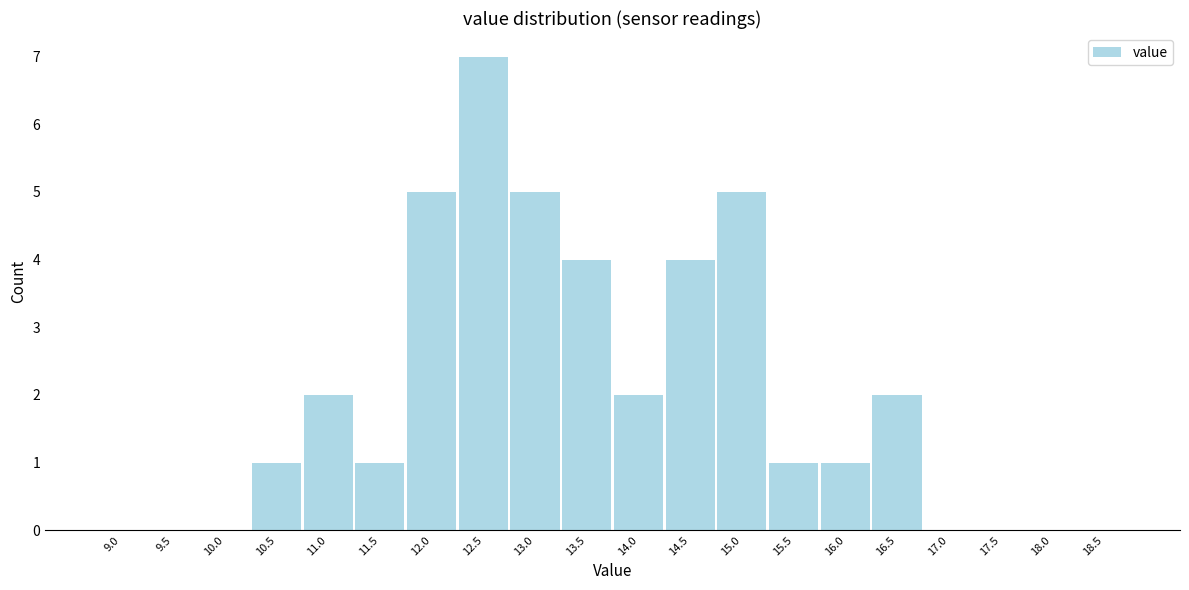

Reading left to right, extract all data points from this chart.

9.0=0	9.5=0	10.0=0	10.5=1	11.0=2	11.5=1	12.0=5	12.5=7	13.0=5	13.5=4	14.0=2	14.5=4	15.0=5	15.5=1	16.0=1	16.5=2	17.0=0	17.5=0	18.0=0	18.5=0